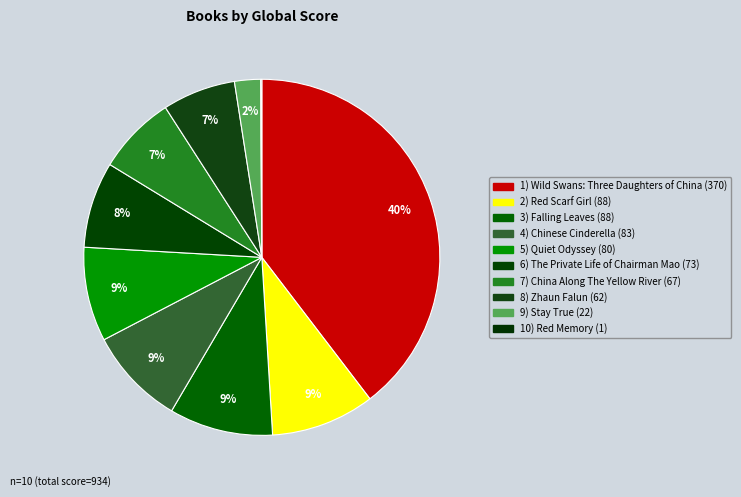

Is there any slice that represents more than half of the pie?

No